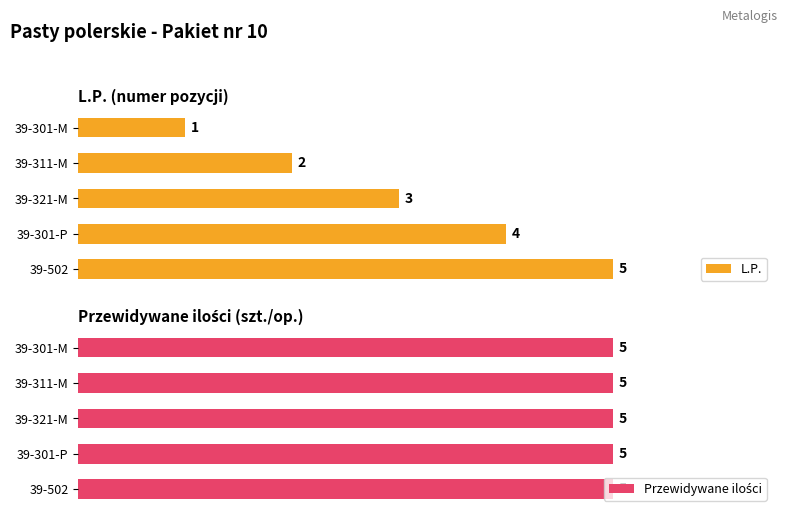

Where is L.P. nearest to the value 3?

39-321-M